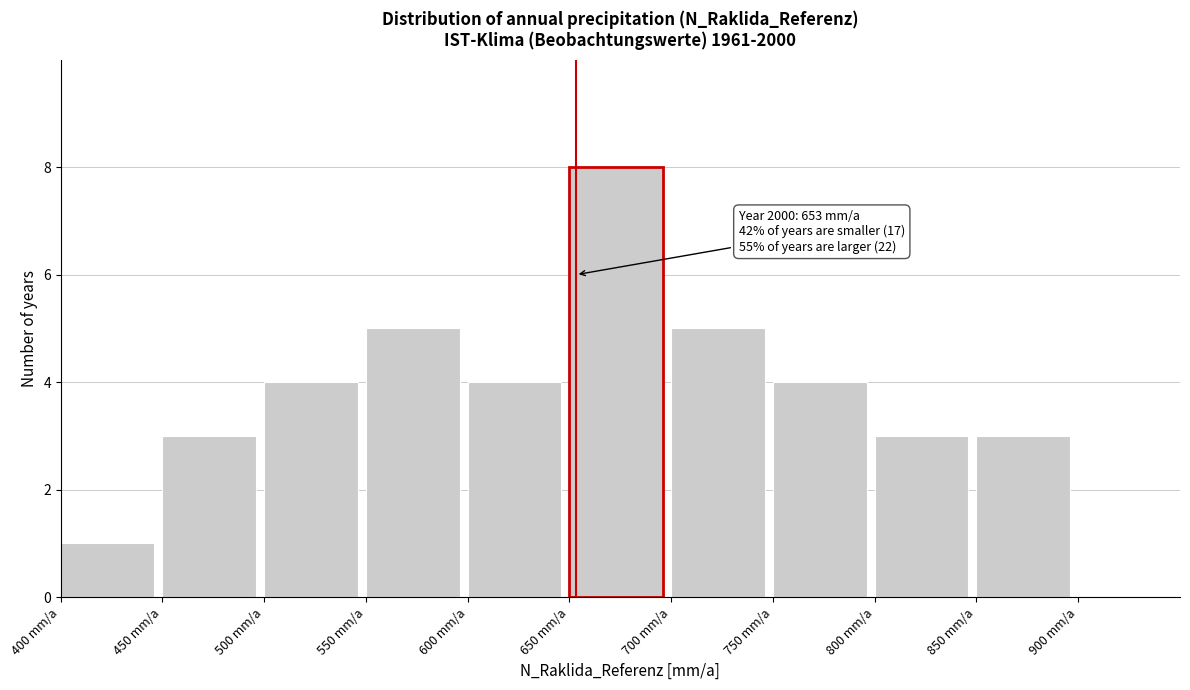

Over which range of the x-axis is the bar tallest?

650 to 700